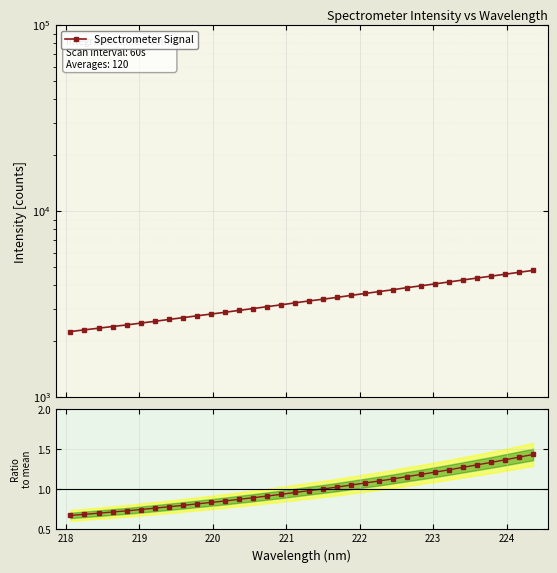

Is the value of Spectrometer Signal at 9 greater than the value of Ratio to mean at 26?

Yes